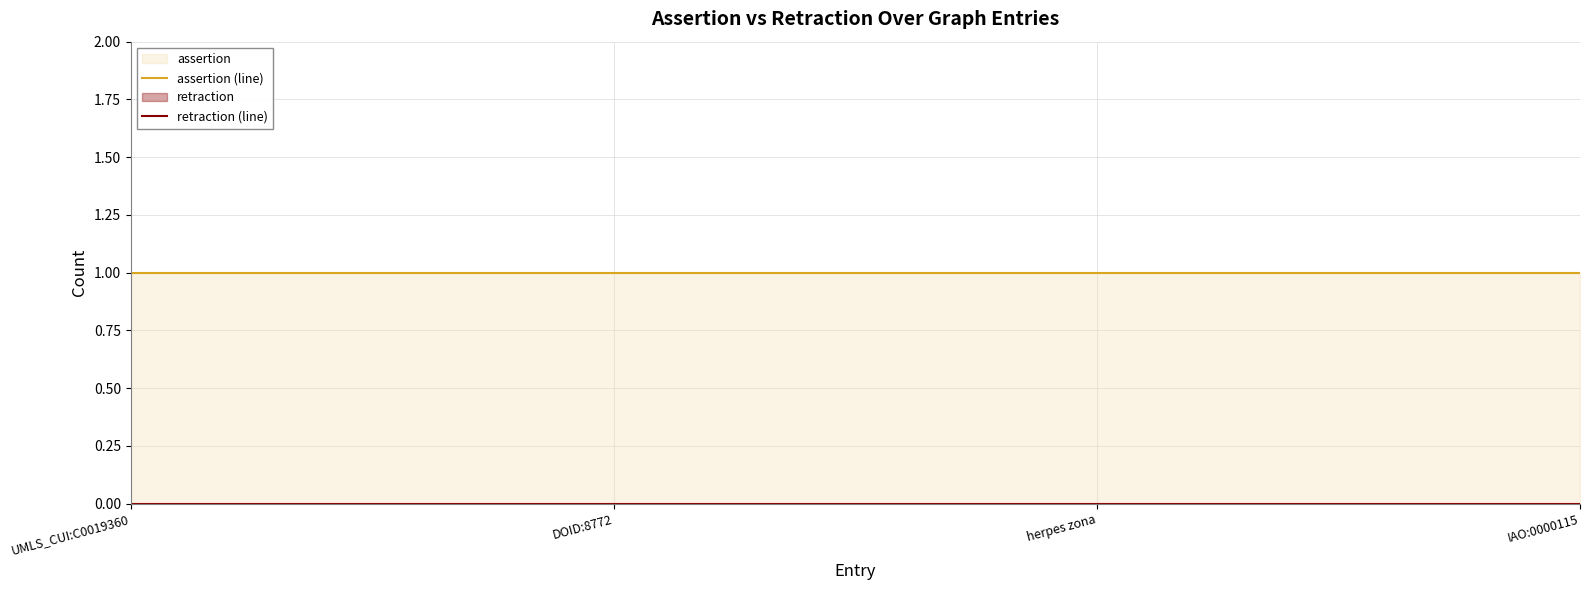

Is the value of retraction at UMLS_CUI:C0019360 greater than the value of assertion at UMLS_CUI:C0019360?

No